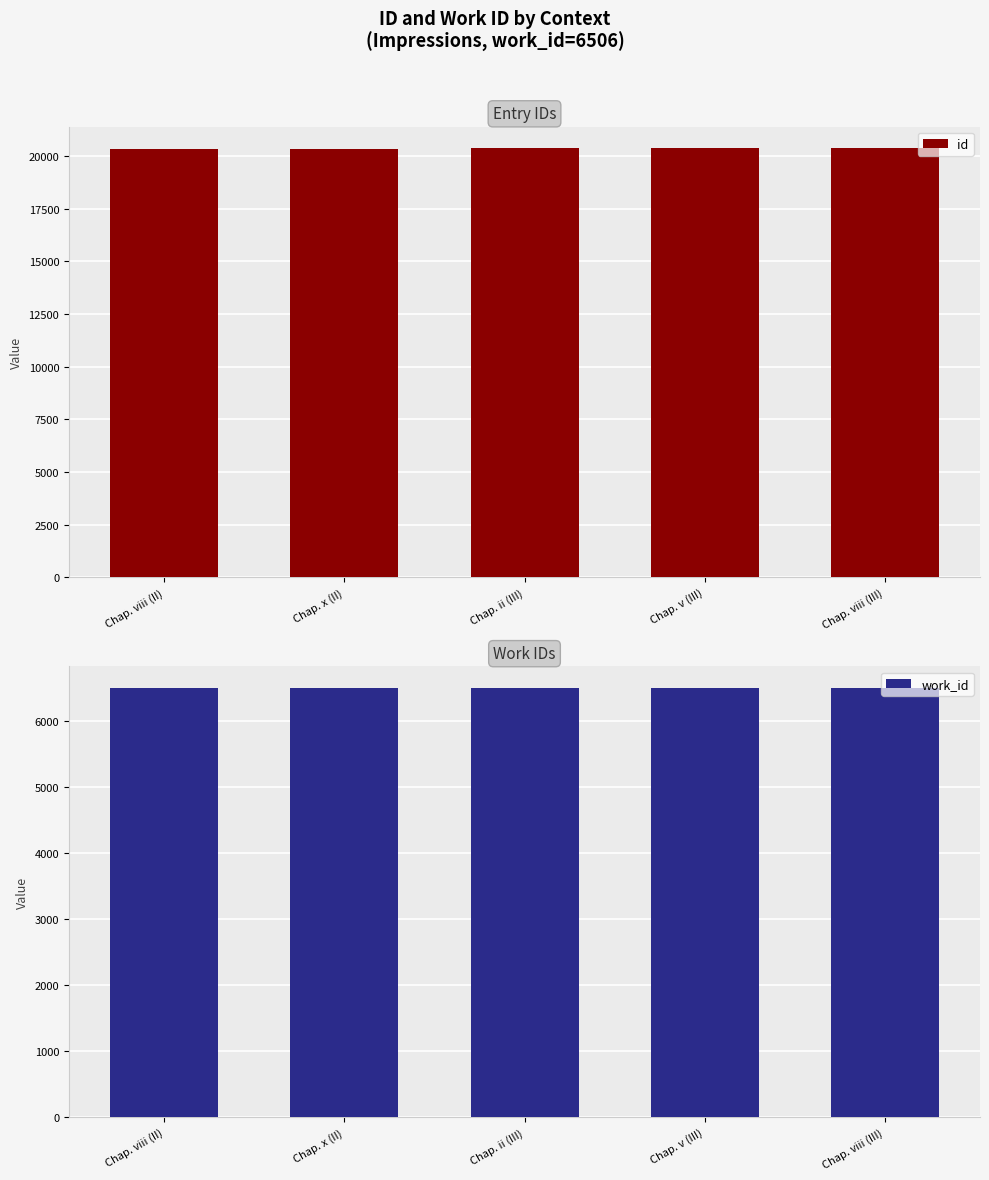

How many groups of bars are there?

5